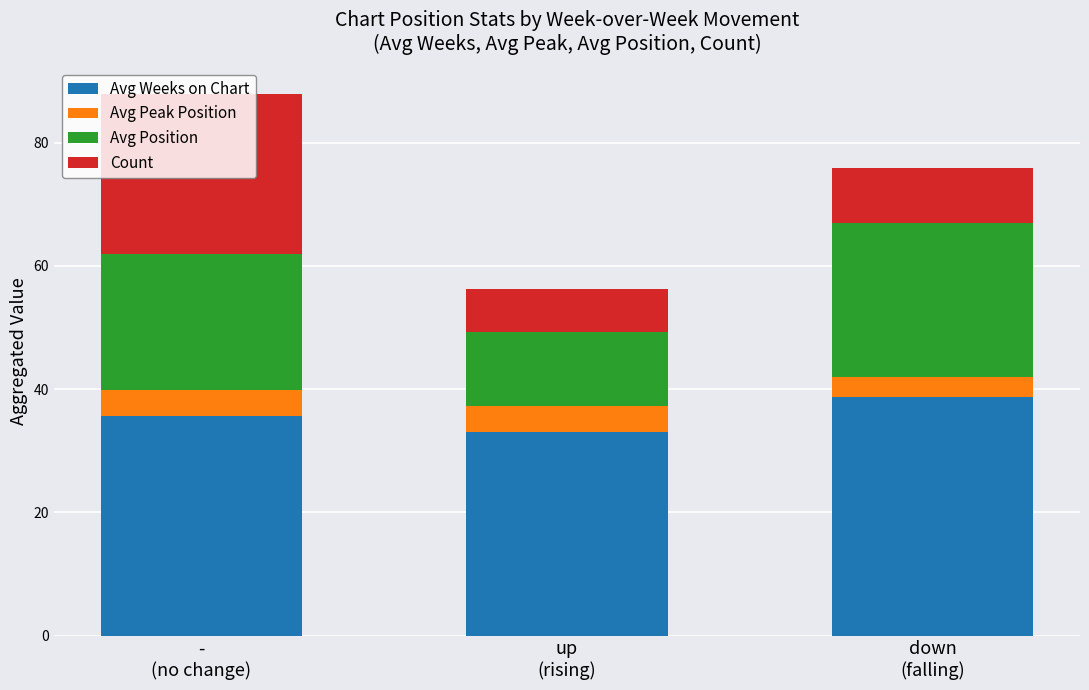

What is the maximum value for Avg Weeks on Chart?

38.7